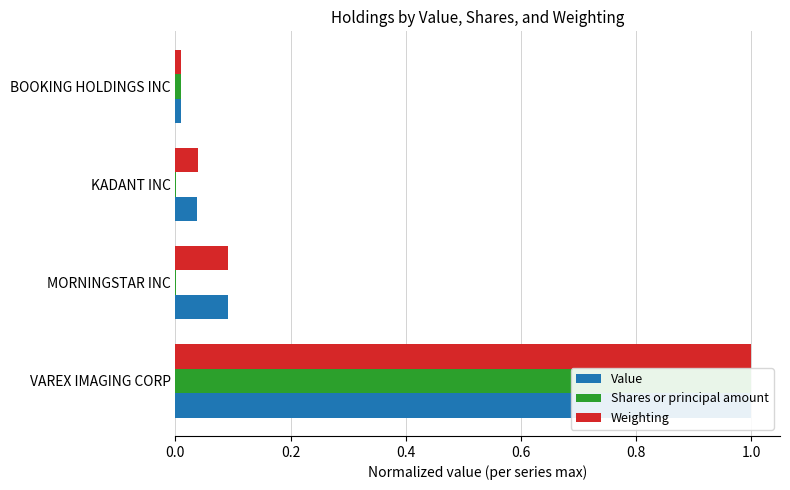

What is the value of the Weighting bar at the 1st from the left?

1.0